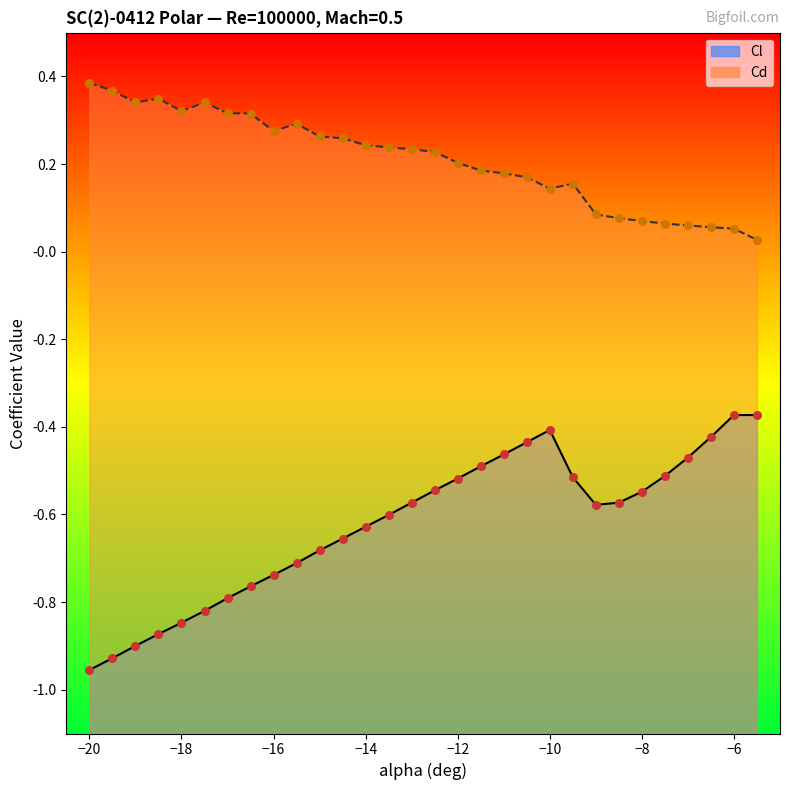

What are all the series names shown in the legend?

Cl, Cd